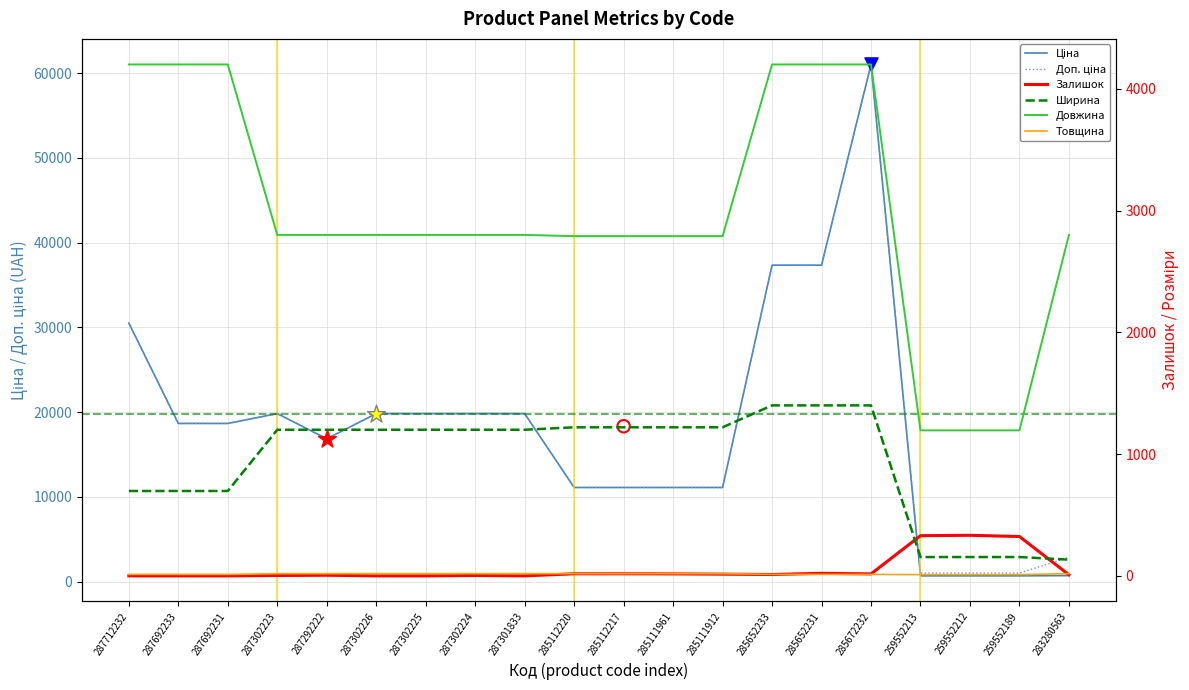

Which series contains the lowest Y value?

Залишок